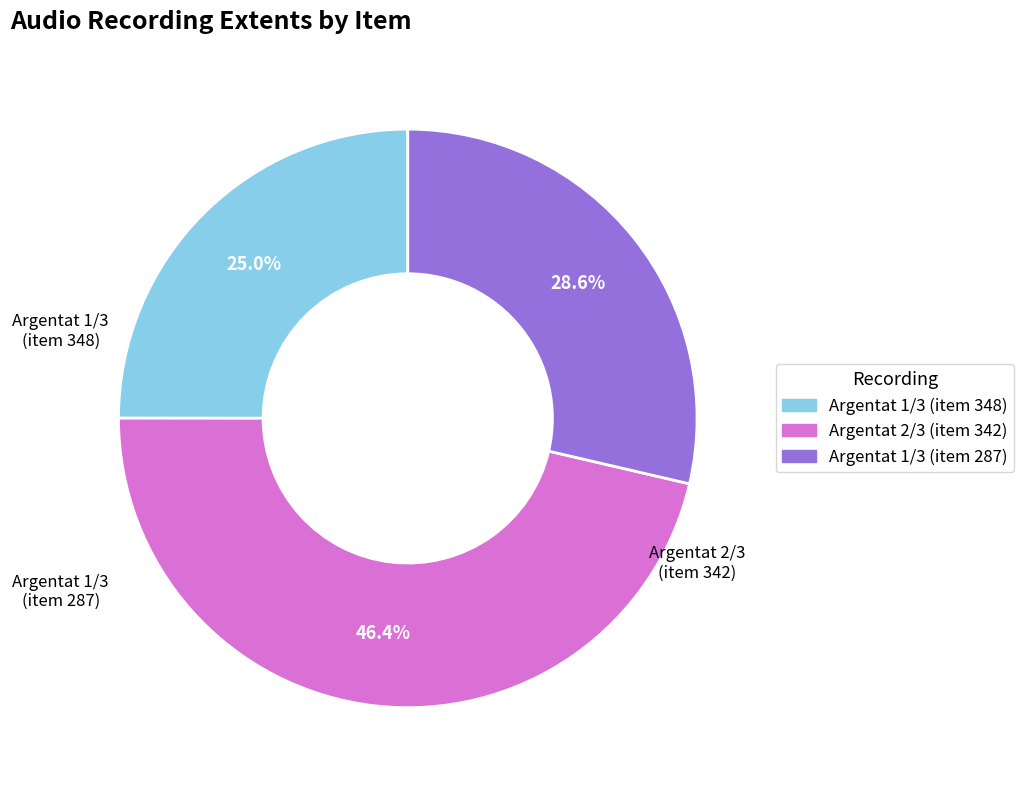

How many slices are in this pie chart?

3